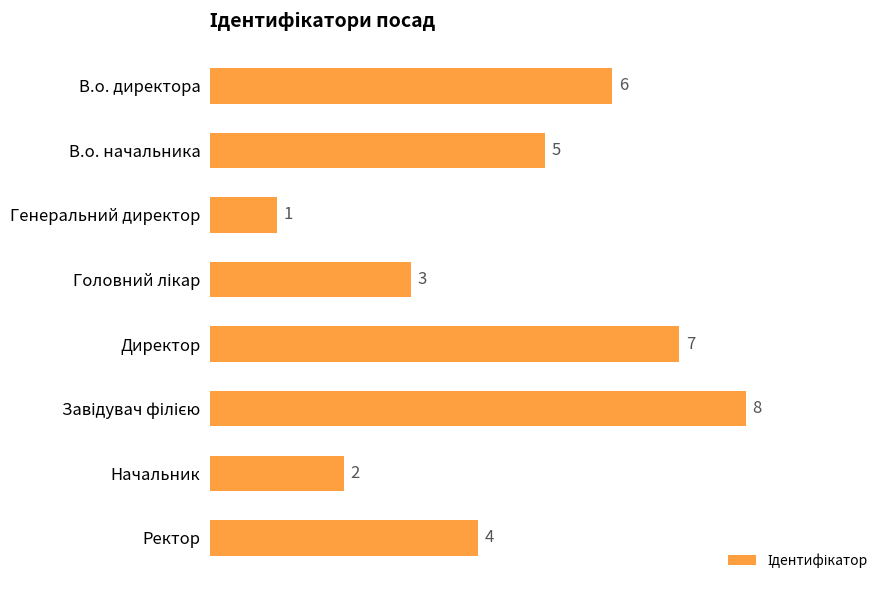

What is the difference between the second highest and second lowest values?

5